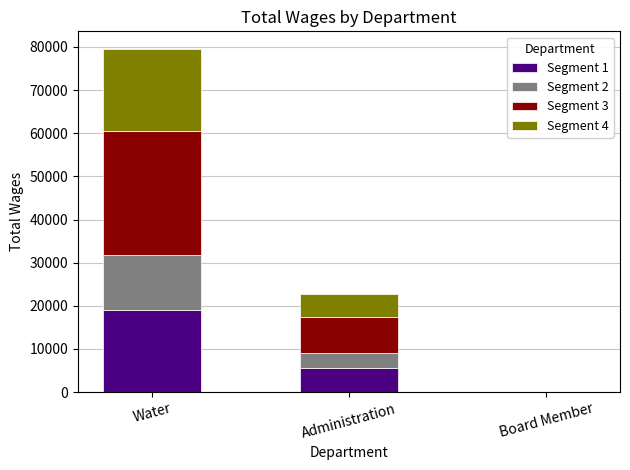

What are all the series names shown in the legend?

Segment 1, Segment 2, Segment 3, Segment 4